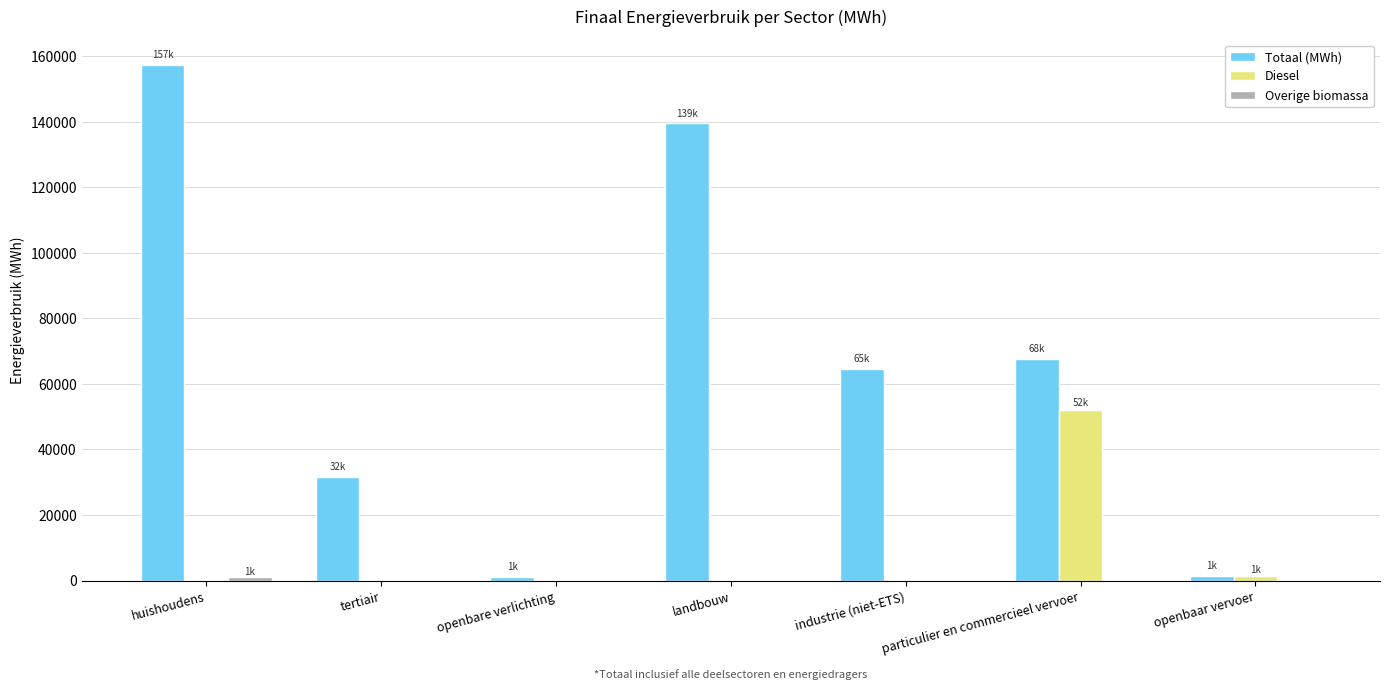

True or false: Totaal (MWh) has a value of 31701.0 at tertiair.

True